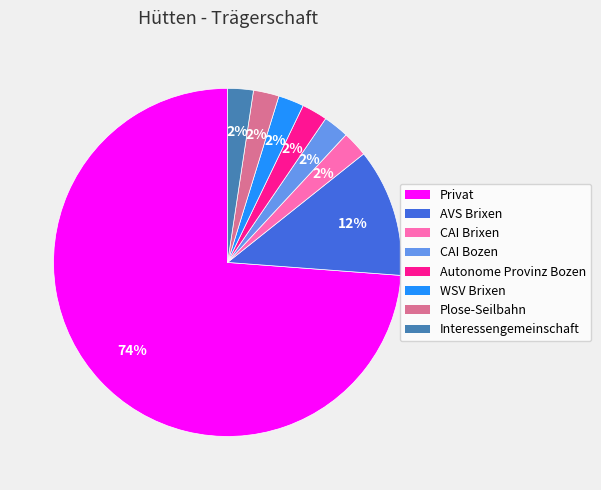

Does any single category account for the majority?

Yes